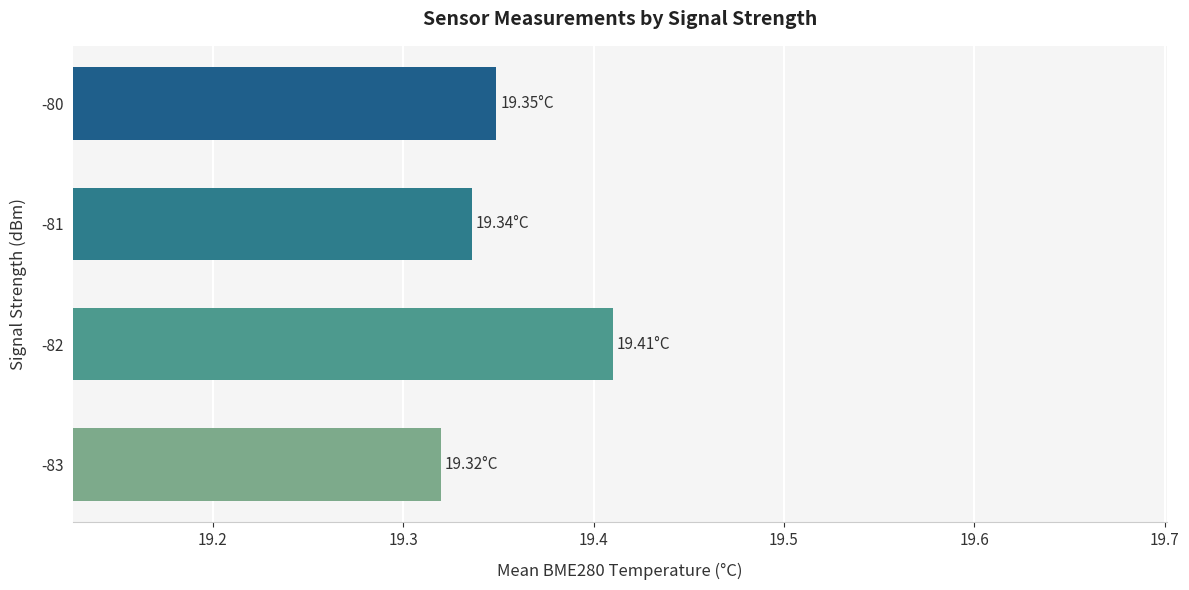

List the labels in order of value, smallest first.

-83, -81, -80, -82